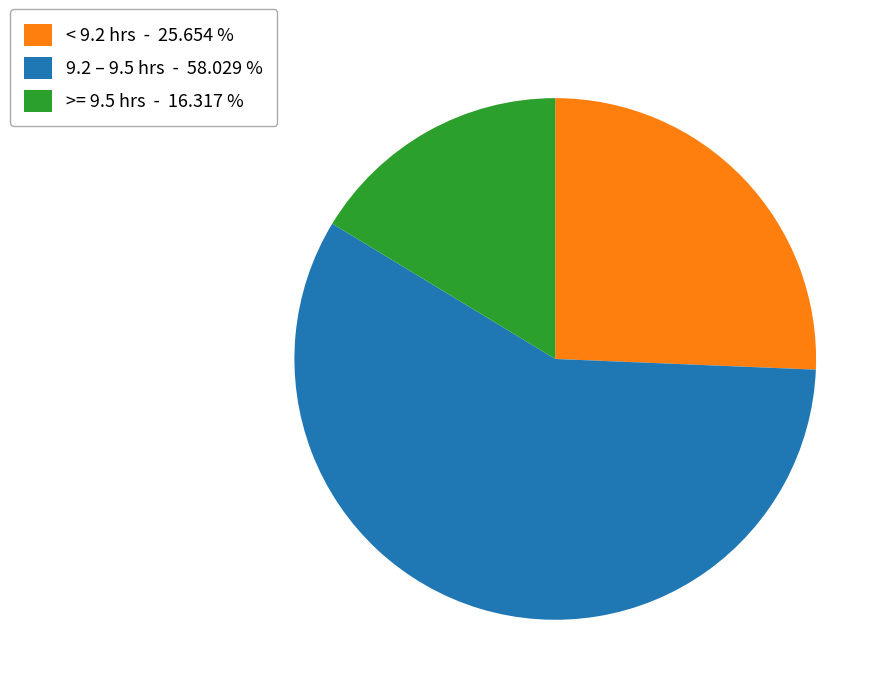

Which category has the smallest portion of the pie?

>= 9.5 hrs - 16.317 %